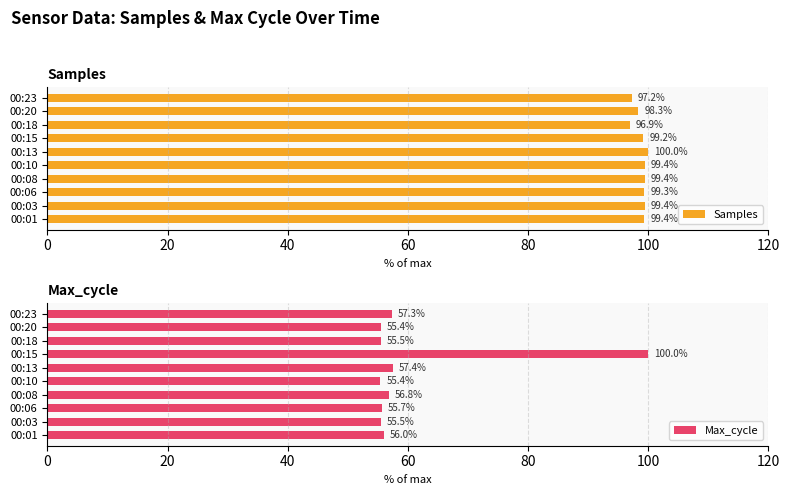

Where is Max_cycle nearest to the value 77?

00:13